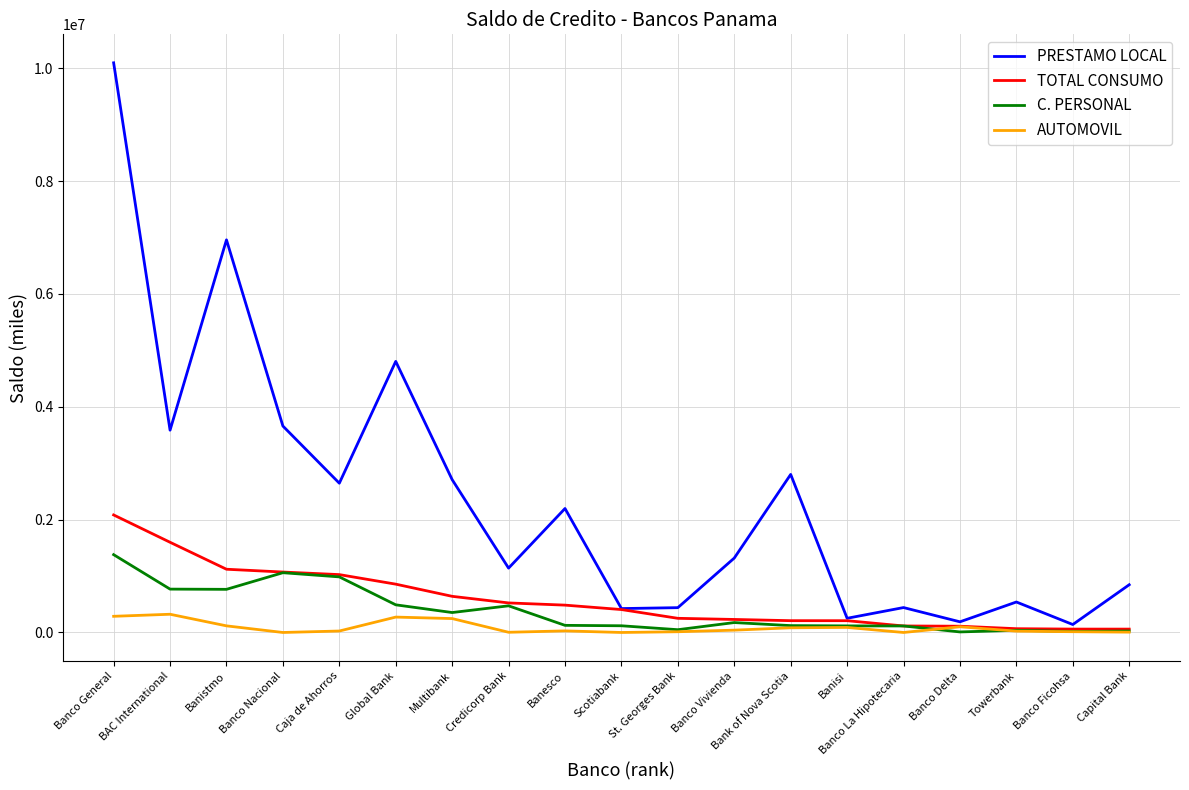

Rank the series by their maximum value, from highest to lowest.

PRESTAMO LOCAL, TOTAL CONSUMO, C. PERSONAL, AUTOMOVIL